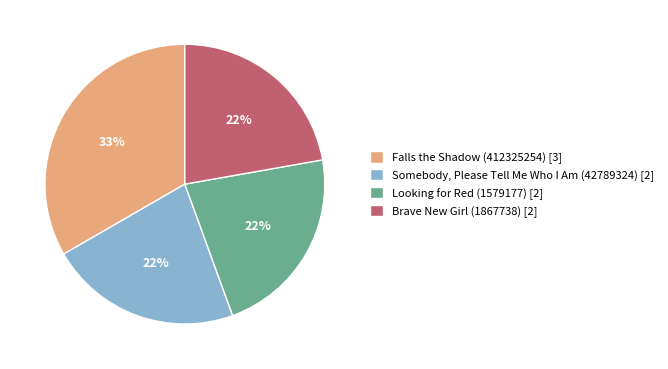

To the nearest percent, what portion does Somebody, Please Tell Me Who I Am (42789324) [2] represent?

22%